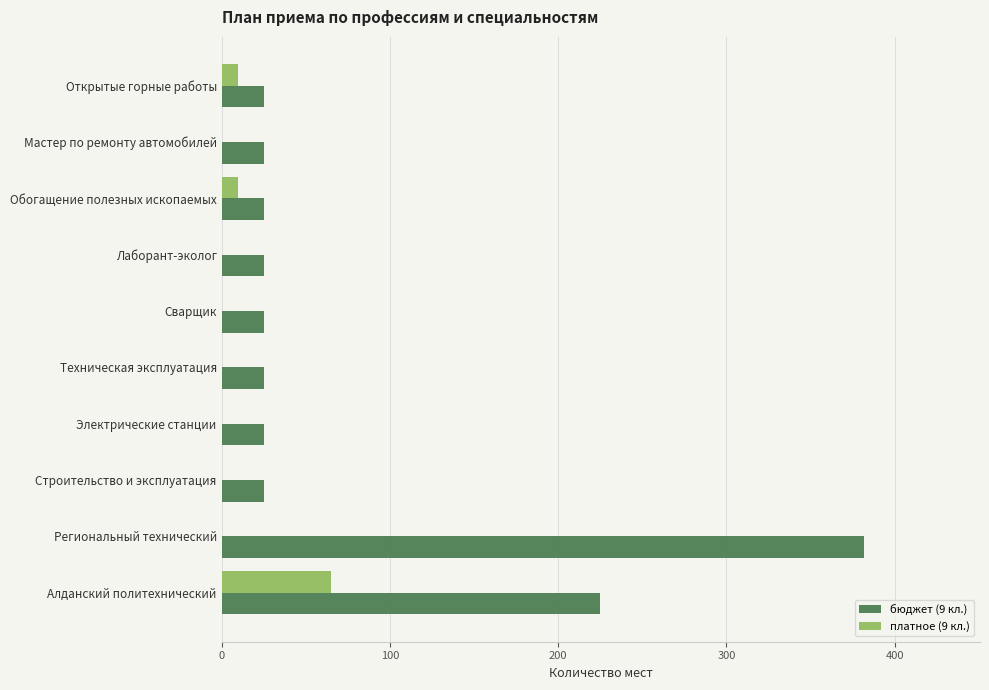

Which series changed the most between Алданский политехнический and Лаборант-эколог?

бюджет (9 кл.)